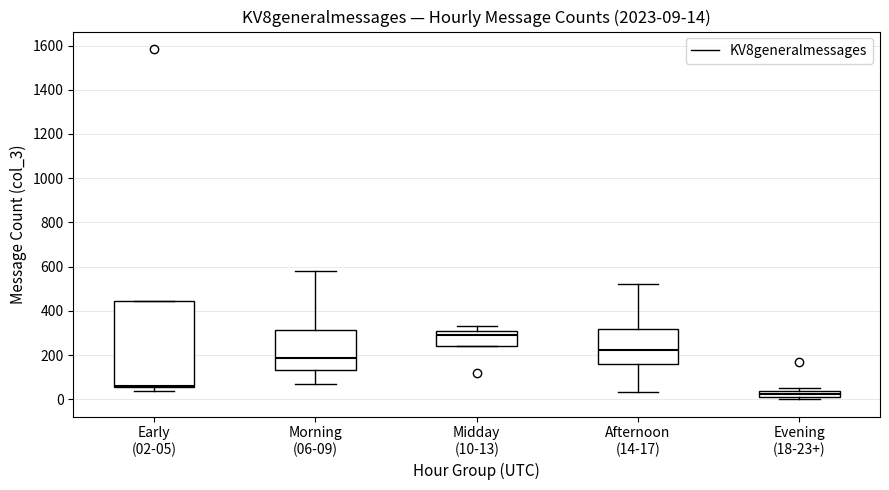

Which box's median line is the lowest?

Evening (18-23+)